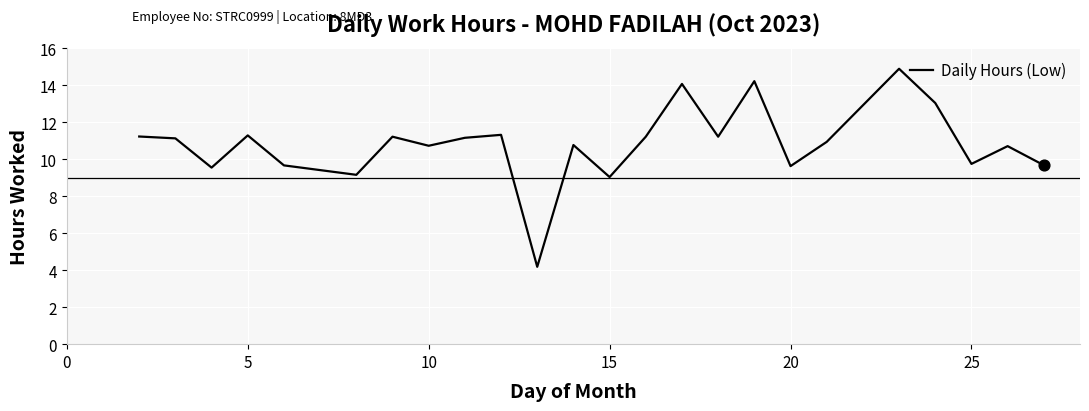

What is the difference between the maximum and minimum values?

10.7